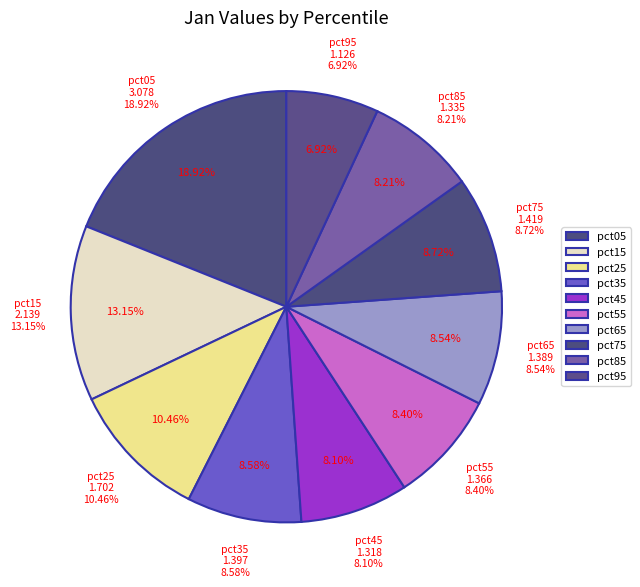

What is the ratio of the value at pct95 to the value at pct45?

0.9